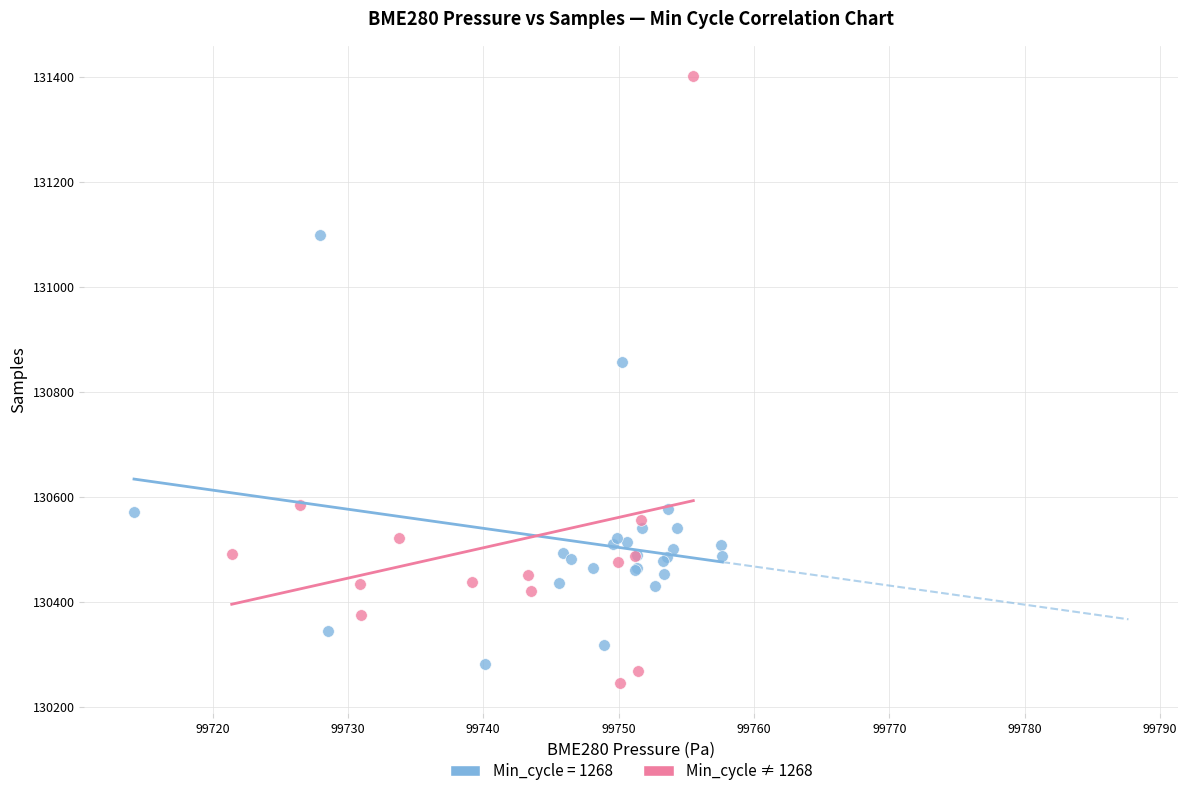

Which series has the largest Y range (max minus min)?

Min_cycle ≠ 1268